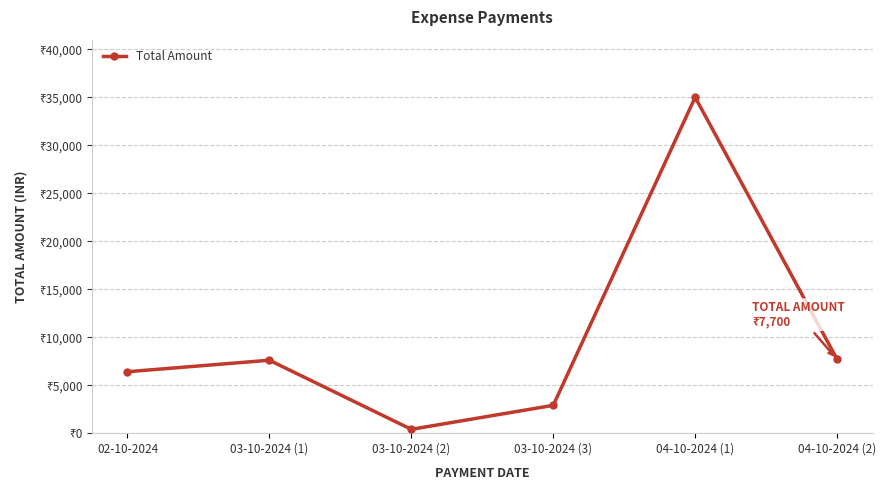

True or false: the data shows 10906 at 04-10-2024 (2).

False